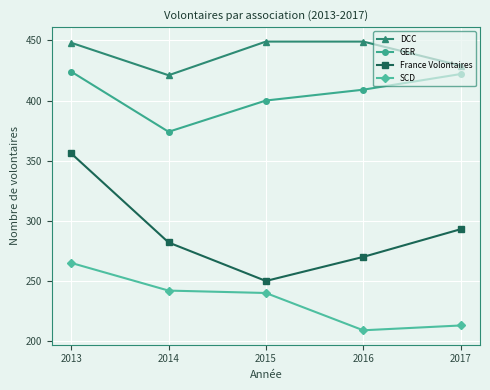

True or false: France Volontaires and DCC intersect in this chart.

False